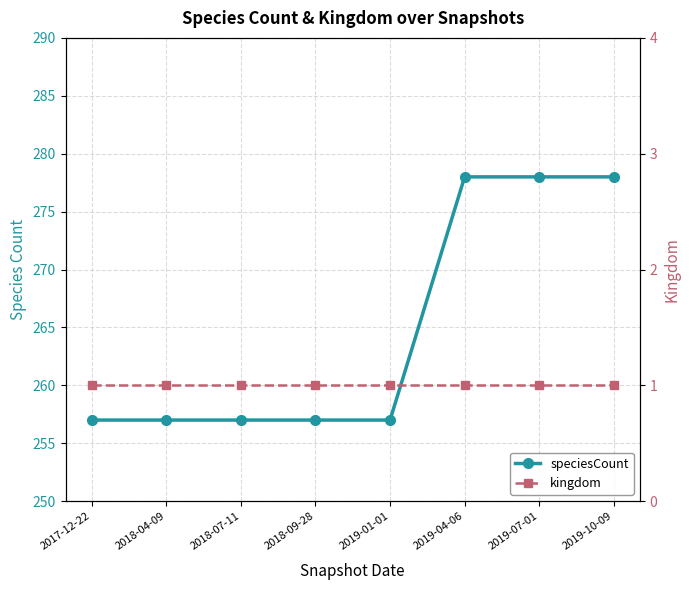

What is the approximate value of kingdom at 2018-09-28?

1